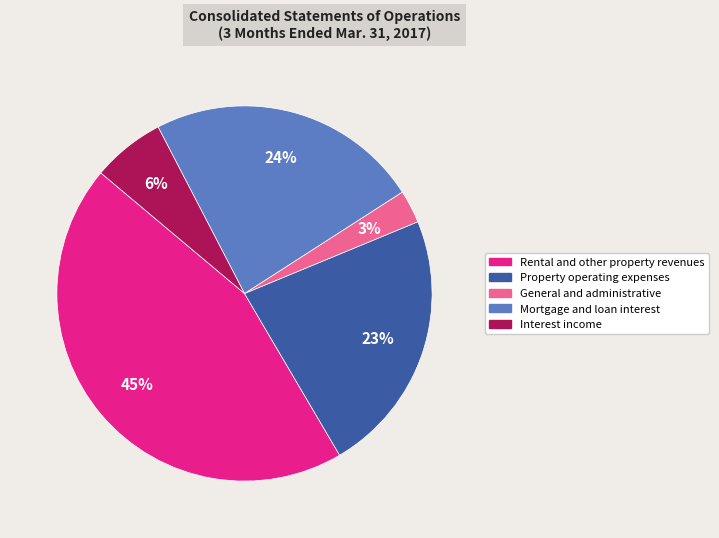

What is the smallest slice in the pie chart?

General and administrative